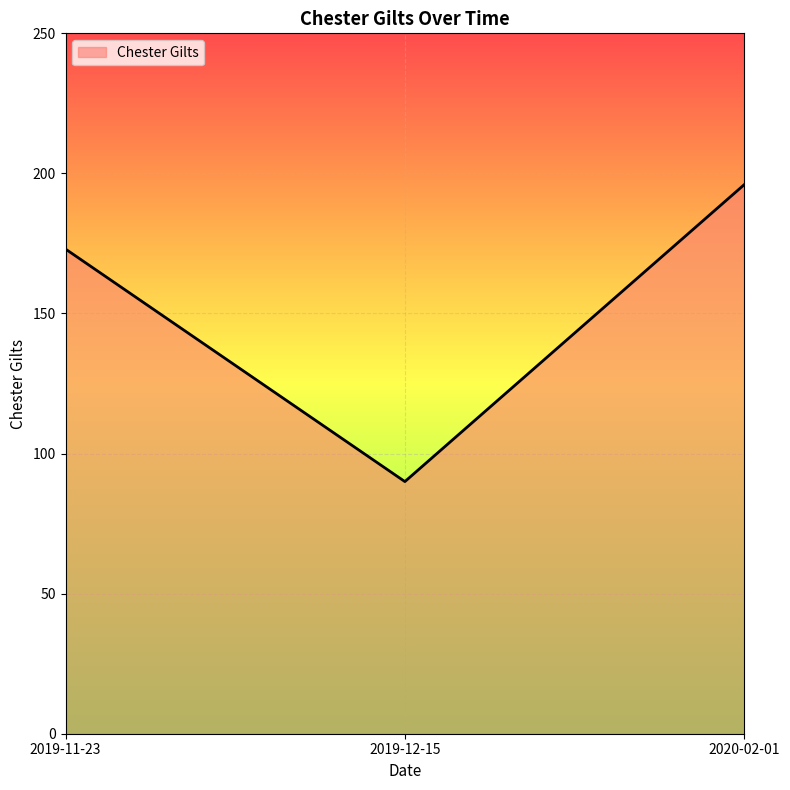

Rank the categories by value from highest to lowest.

2020-02-01, 2019-11-23, 2019-12-15